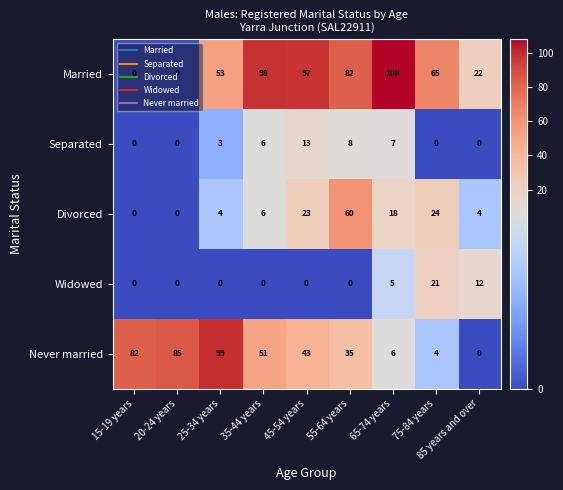

At which category is the sum across all series the highest?

55-64 years